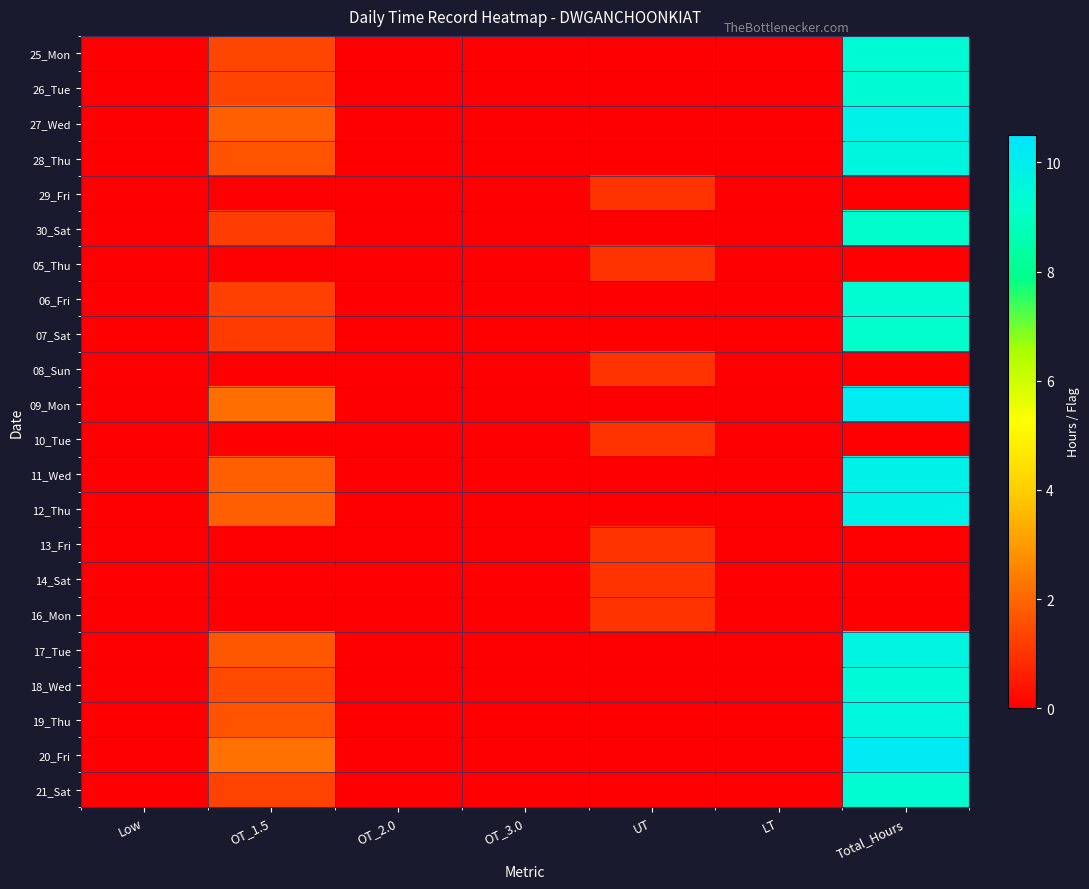

Reading left to right, extract all data points from this chart.

25_Mon: Low=0.0	OT_1.5=1.4	OT_2.0=0.0	OT_3.0=0.0	UT=0.0	LT=0.0	Total_Hours=9.4
26_Tue: Low=0.0	OT_1.5=1.3	OT_2.0=0.0	OT_3.0=0.0	UT=0.0	LT=0.0	Total_Hours=9.3
27_Wed: Low=0.0	OT_1.5=1.9	OT_2.0=0.0	OT_3.0=0.0	UT=0.0	LT=0.0	Total_Hours=9.9
28_Thu: Low=0.0	OT_1.5=1.6	OT_2.0=0.0	OT_3.0=0.0	UT=0.0	LT=0.0	Total_Hours=9.6
29_Fri: Low=0.0	OT_1.5=0.0	OT_2.0=0.0	OT_3.0=0.0	UT=1.0	LT=0.0	Total_Hours=0.0
30_Sat: Low=0.0	OT_1.5=1.2	OT_2.0=0.0	OT_3.0=0.0	UT=0.0	LT=0.0	Total_Hours=9.2
05_Thu: Low=0.0	OT_1.5=0.0	OT_2.0=0.0	OT_3.0=0.0	UT=1.0	LT=0.0	Total_Hours=0.0
06_Fri: Low=0.0	OT_1.5=1.3	OT_2.0=0.0	OT_3.0=0.0	UT=0.0	LT=0.0	Total_Hours=9.3
07_Sat: Low=0.0	OT_1.5=1.2	OT_2.0=0.0	OT_3.0=0.0	UT=0.0	LT=0.0	Total_Hours=9.2
08_Sun: Low=0.0	OT_1.5=0.0	OT_2.0=0.0	OT_3.0=0.0	UT=1.0	LT=0.0	Total_Hours=0.0
09_Mon: Low=0.0	OT_1.5=2.2	OT_2.0=0.0	OT_3.0=0.0	UT=0.0	LT=0.0	Total_Hours=10.2
10_Tue: Low=0.0	OT_1.5=0.0	OT_2.0=0.0	OT_3.0=0.0	UT=1.0	LT=0.0	Total_Hours=0.0
11_Wed: Low=0.0	OT_1.5=1.8	OT_2.0=0.0	OT_3.0=0.0	UT=0.0	LT=0.0	Total_Hours=9.8
12_Thu: Low=0.0	OT_1.5=1.9	OT_2.0=0.0	OT_3.0=0.0	UT=0.0	LT=0.0	Total_Hours=9.9
13_Fri: Low=0.0	OT_1.5=0.0	OT_2.0=0.0	OT_3.0=0.0	UT=1.0	LT=0.0	Total_Hours=0.0
14_Sat: Low=0.0	OT_1.5=0.0	OT_2.0=0.0	OT_3.0=0.0	UT=1.0	LT=0.0	Total_Hours=0.0
16_Mon: Low=0.0	OT_1.5=0.0	OT_2.0=0.0	OT_3.0=0.0	UT=1.0	LT=0.0	Total_Hours=0.0
17_Tue: Low=0.0	OT_1.5=1.7	OT_2.0=0.0	OT_3.0=0.0	UT=0.0	LT=0.0	Total_Hours=9.7
18_Wed: Low=0.0	OT_1.5=1.4	OT_2.0=0.0	OT_3.0=0.0	UT=0.0	LT=0.0	Total_Hours=9.4
19_Thu: Low=0.0	OT_1.5=1.6	OT_2.0=0.0	OT_3.0=0.0	UT=0.0	LT=0.0	Total_Hours=9.6
20_Fri: Low=0.0	OT_1.5=2.2	OT_2.0=0.0	OT_3.0=0.0	UT=0.0	LT=0.0	Total_Hours=10.2
21_Sat: Low=0.0	OT_1.5=1.3	OT_2.0=0.0	OT_3.0=0.0	UT=0.0	LT=0.0	Total_Hours=9.3